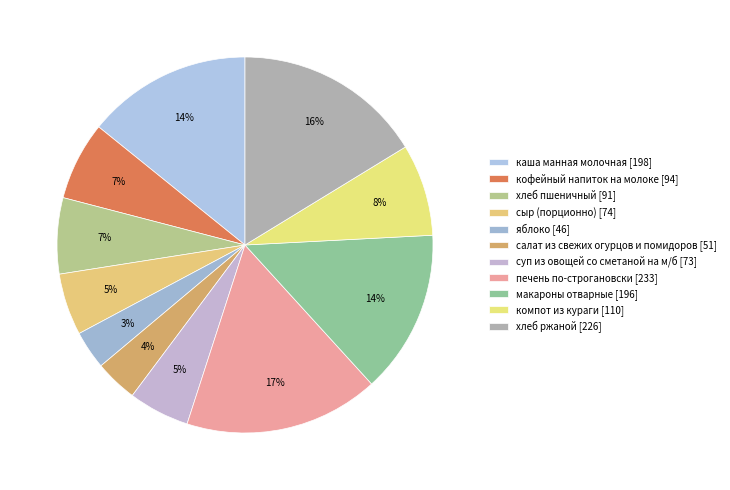

What is the largest slice in the pie chart?

печень по-строгановски